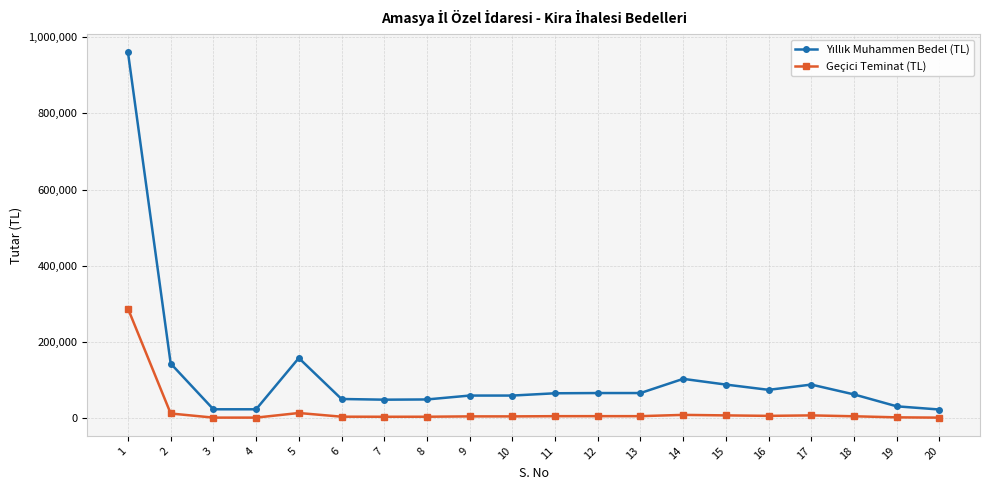

What is the sum of all Geçici Teminat (TL) values?

404478